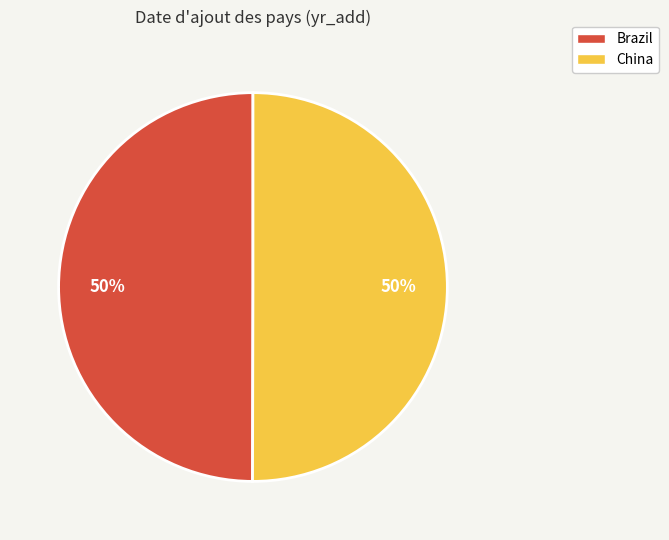

Is it true that China is 64% of the pie?

False